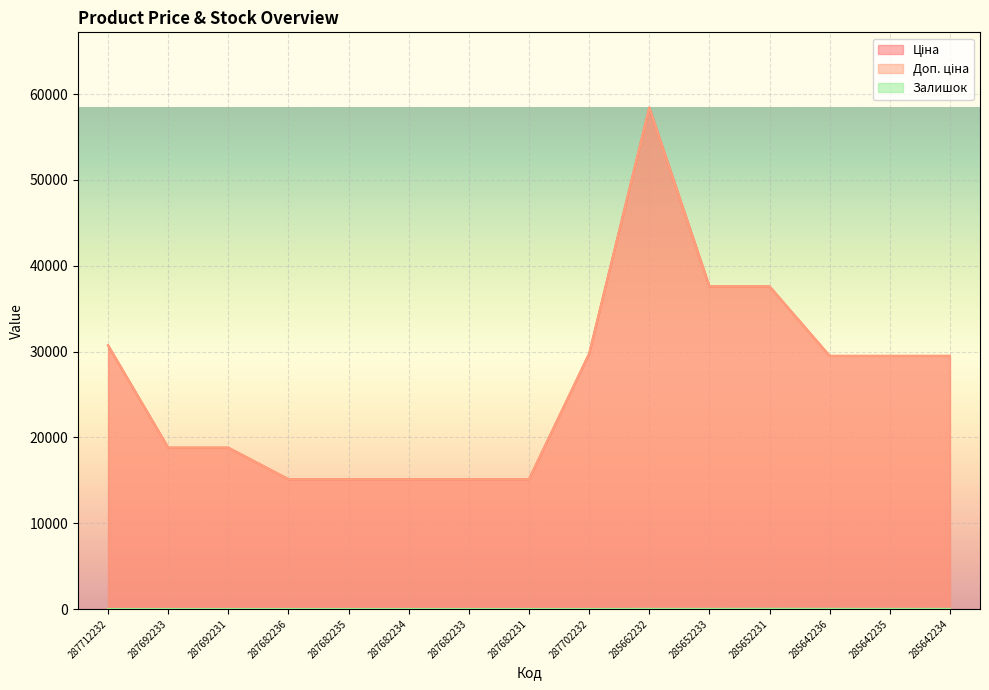

The value of Залишок at 287682235 is 0.0. True or false?

True